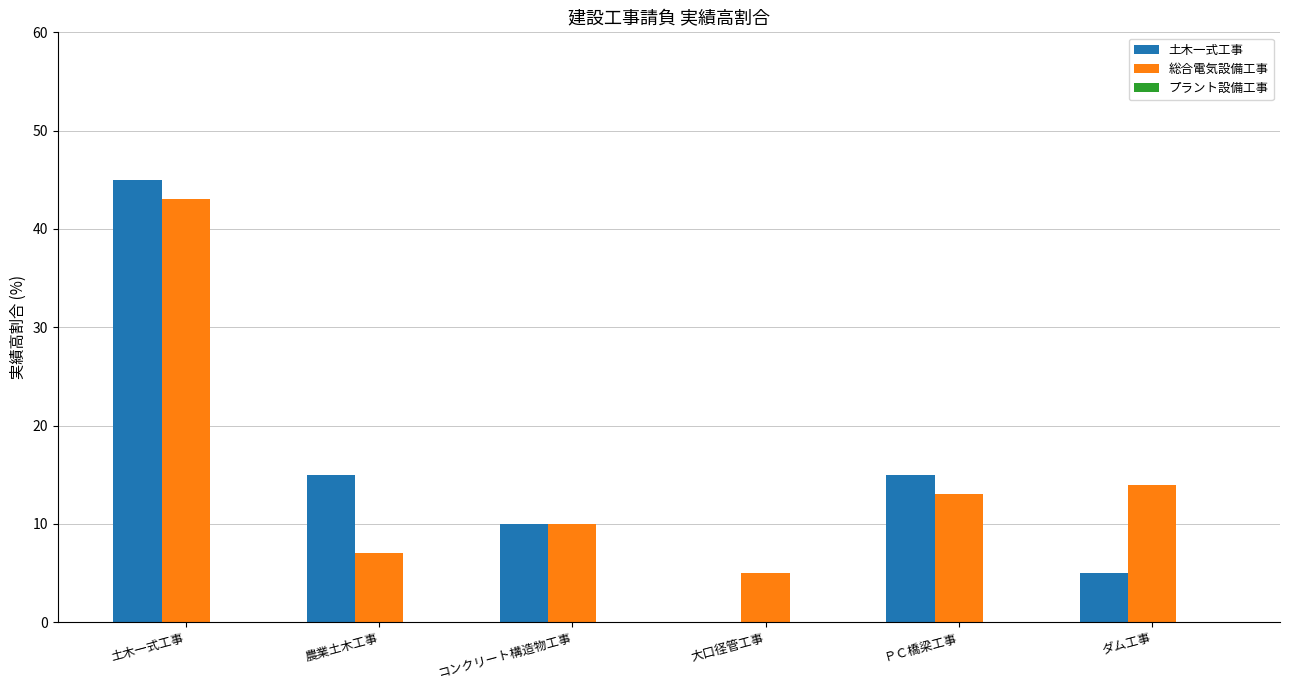

At which category is the sum across all series the highest?

土木一式工事